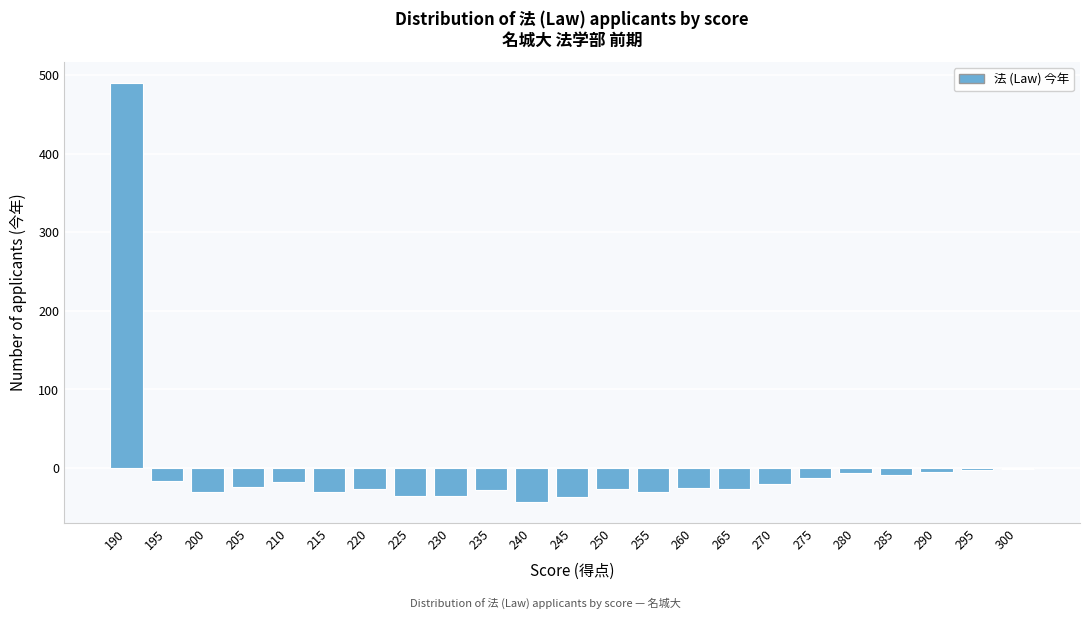

What is the sum of the values at 275 and 215?

-42